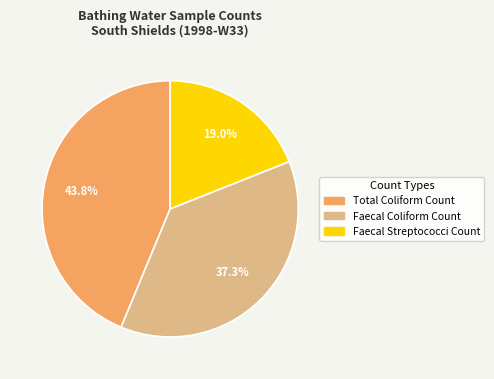

To the nearest percent, what portion does Total Coliform Count represent?

44%